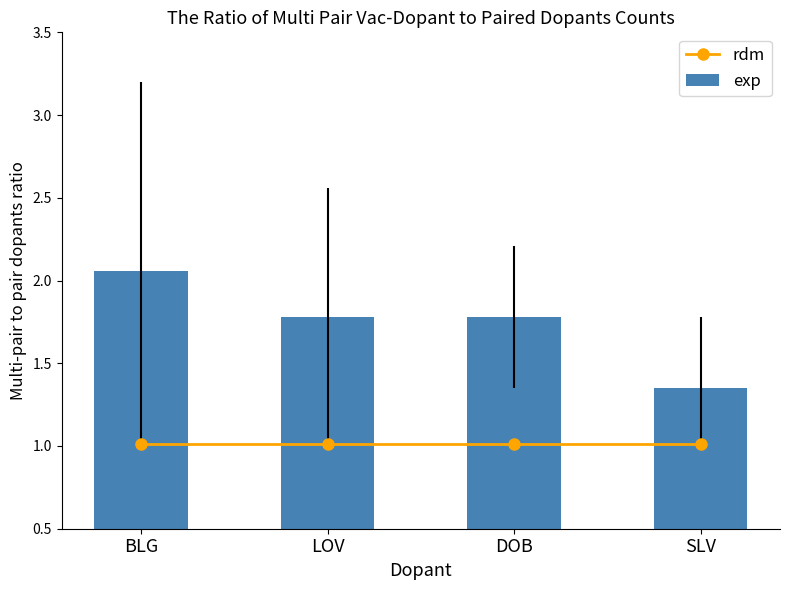

What is the sum of all exp values?

7.0